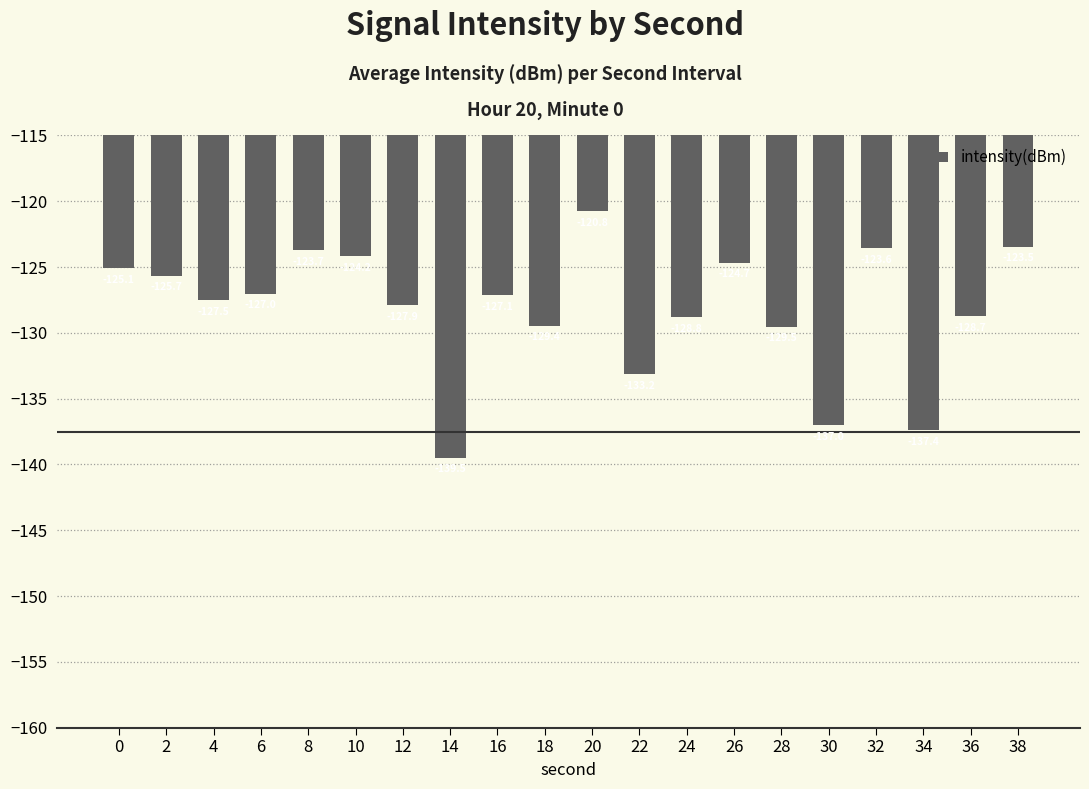

How many data points are above -127?

8